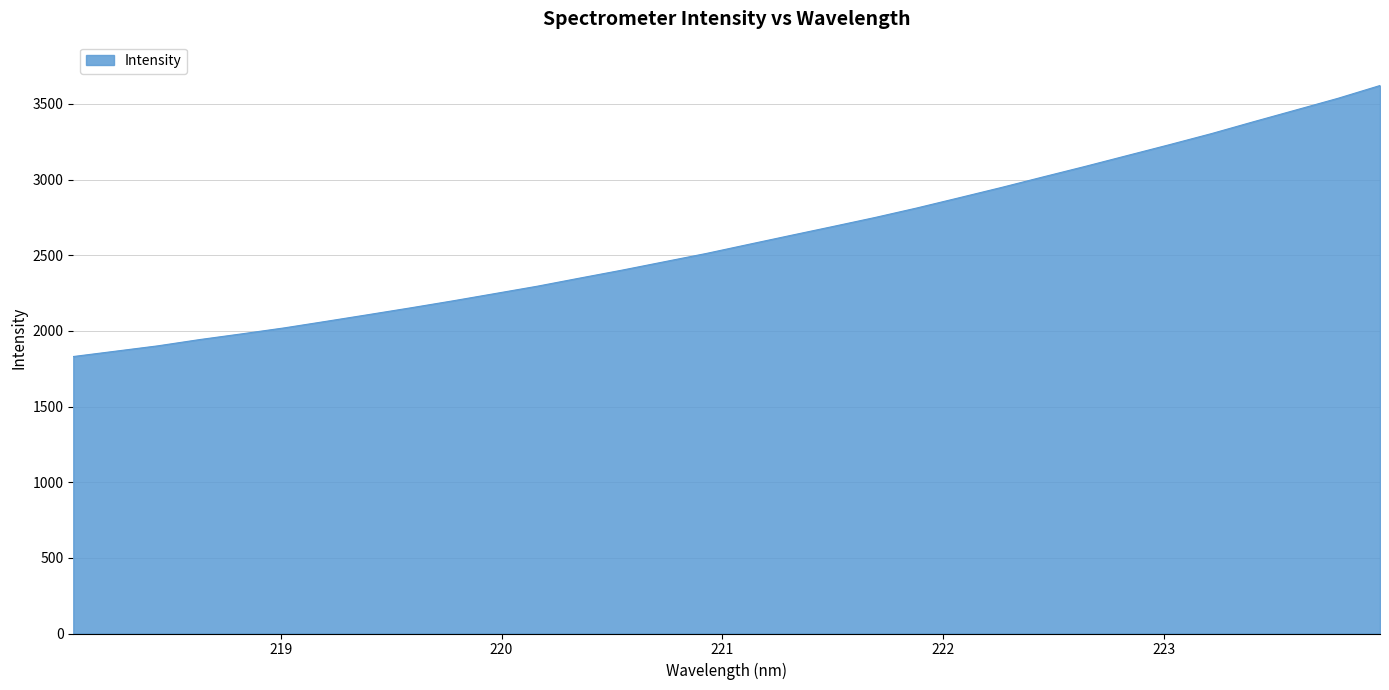

Reading right to left, list all the values displayed in this chart.

3622.0	3537.3	3460.0	3383.0	3304.4	3231.0	3159.3	3087.5	3017.9	2947.4	2879.6	2812.3	2749.0	2689.4	2630.6	2571.3	2511.5	2456.5	2401.2	2348.8	2295.5	2247.1	2198.9	2152.7	2107.9	2063.6	2020.0	1980.8	1942.9	1901.2	1865.9	1830.7